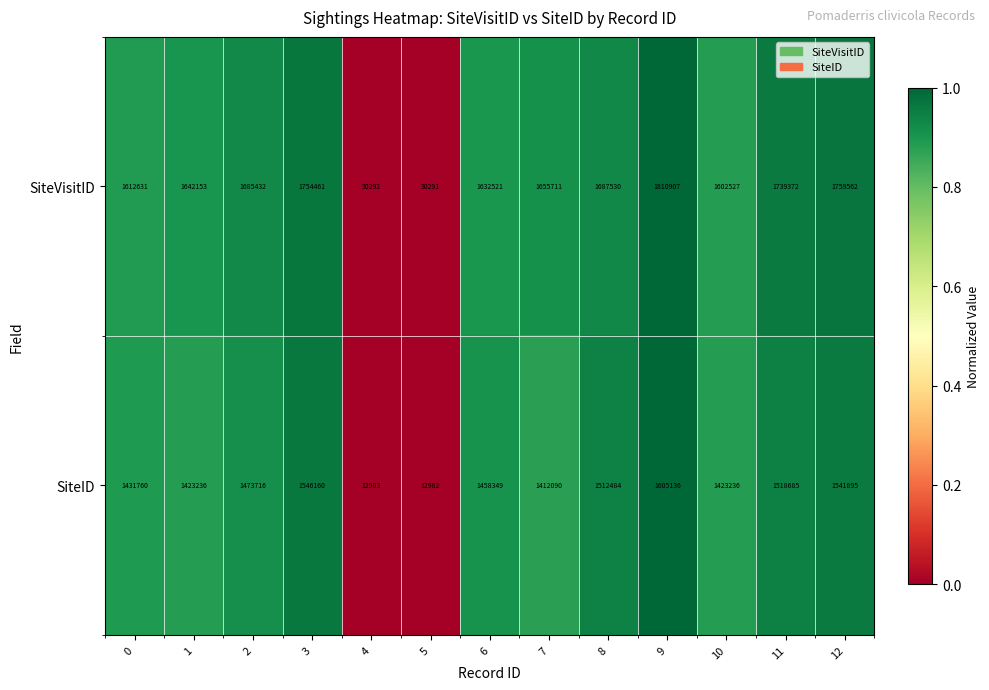

Reading left to right, list all the values displayed in this chart.

SiteVisitID: 0=1612631	1=1642153	2=1685432	3=1754461	4=30292	5=30291	6=1632521	7=1655711	8=1687530	9=1810907	10=1602527	11=1739372	12=1759562
SiteID: 0=1431760	1=1423236	2=1473716	3=1546160	4=12983	5=12982	6=1458349	7=1412090	8=1512484	9=1605136	10=1423236	11=1518685	12=1541895